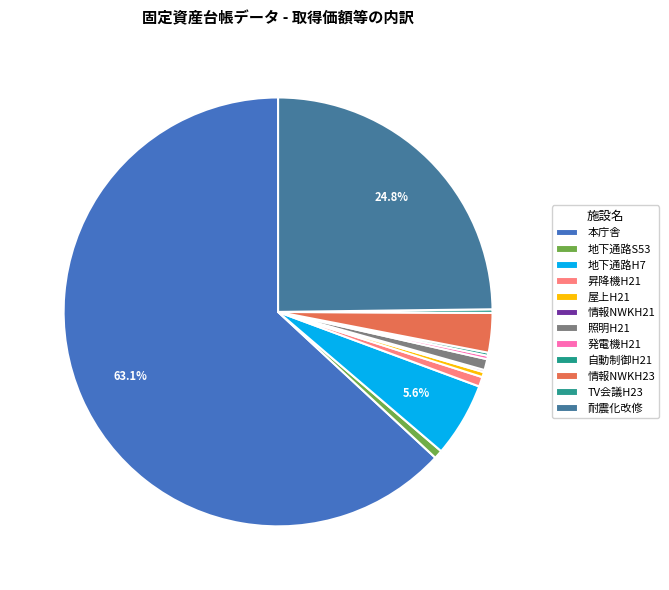

To the nearest percent, what is the difference between the largest and smallest slice percentages?

63%